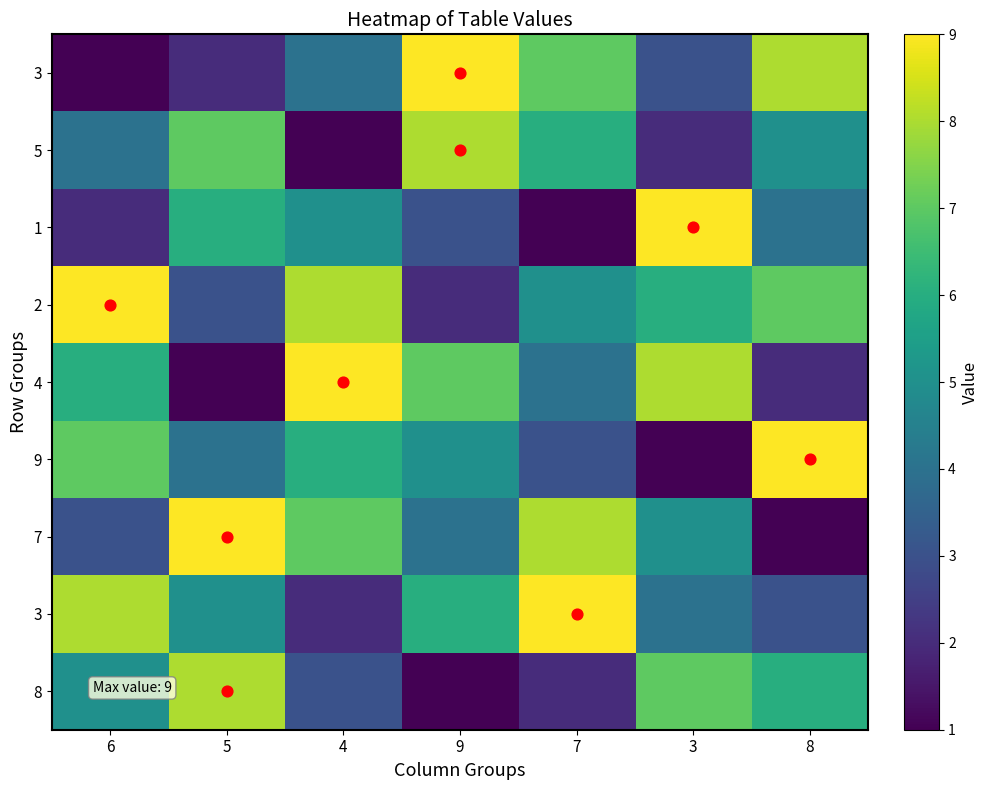

What is the maximum value shown in the chart?

9